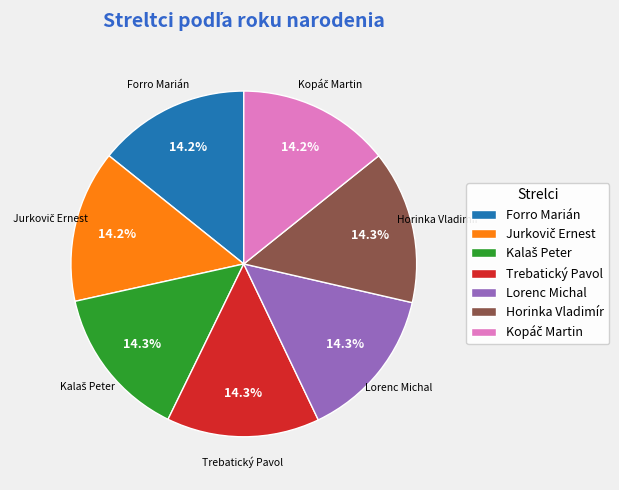

Approximately how many times larger is the value at Lorenc Michal compared to Forro Marián?

1.0